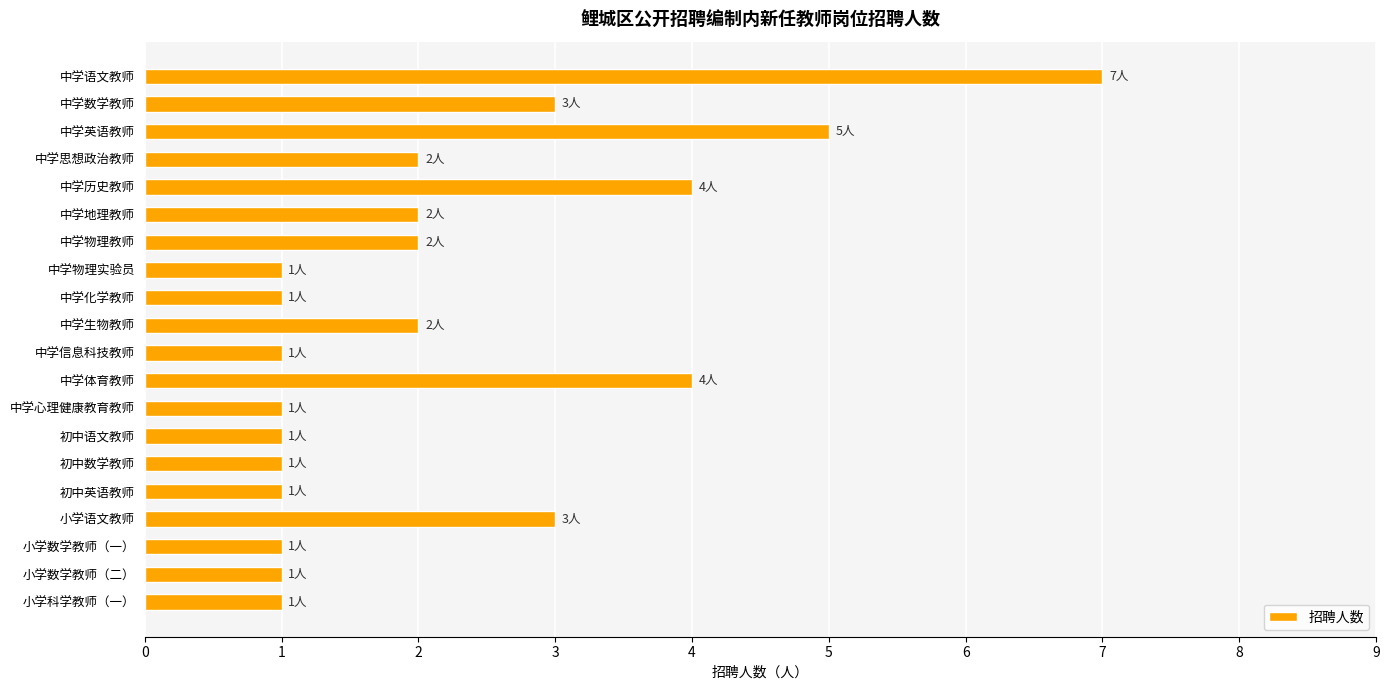

What is the difference between the maximum and minimum values?

6